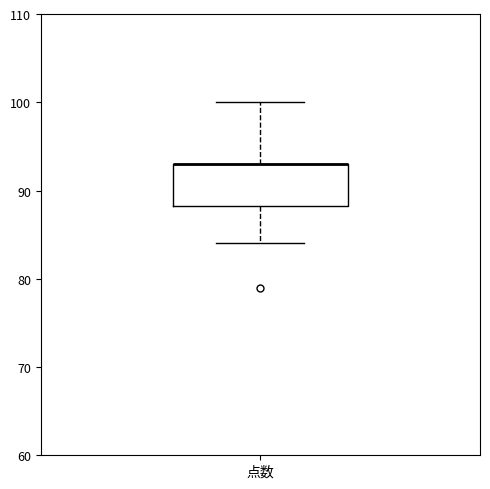

Transcribe this box plot: give where the median line is, the range the box spans, and where the two whiskers end, as read against the y-axis. The values are not printed on the chart, so give them approximately, as read against the axis.

median 93 (drawn on the box's upper edge), box 88 to 93, whiskers 84 to 100